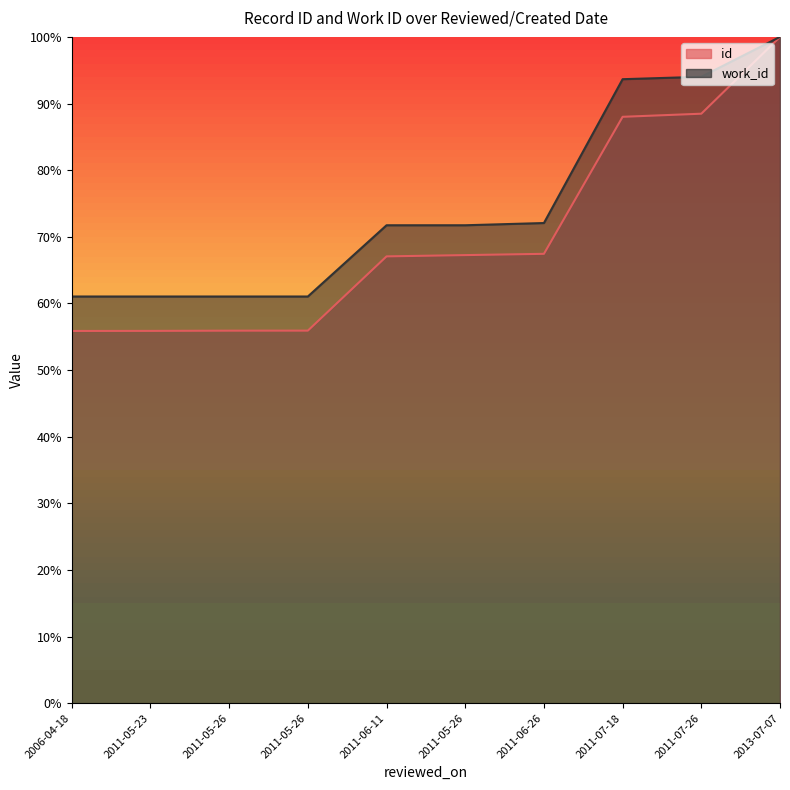

What is the maximum value shown in the chart?

100.0